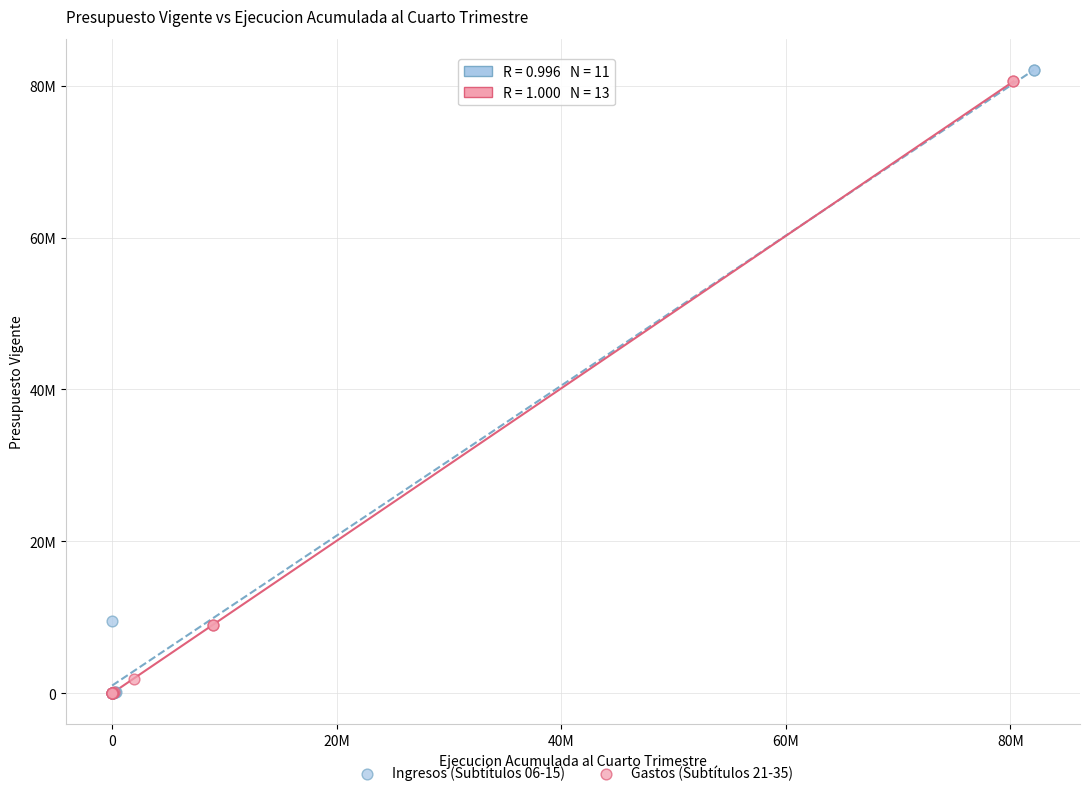

Which series has the widest spread of Y values?

Ingresos (Subtítulos 06-15)